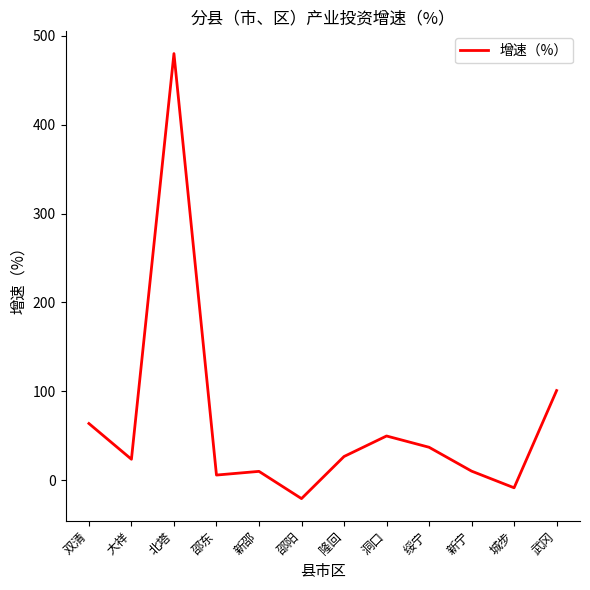

What is the difference between the maximum and minimum values?

501.0